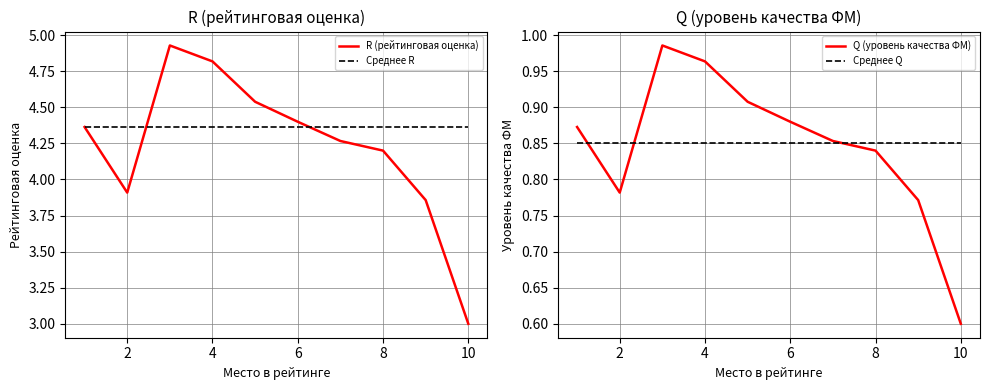

What is the label of the 2nd point from the left?

2